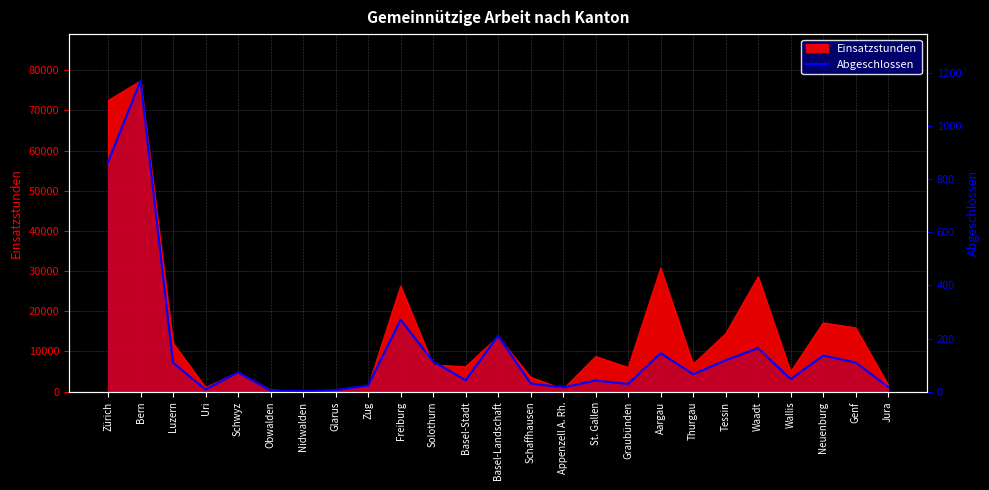

How many interior local peaks (higher than both neighbors) does the data have?

8